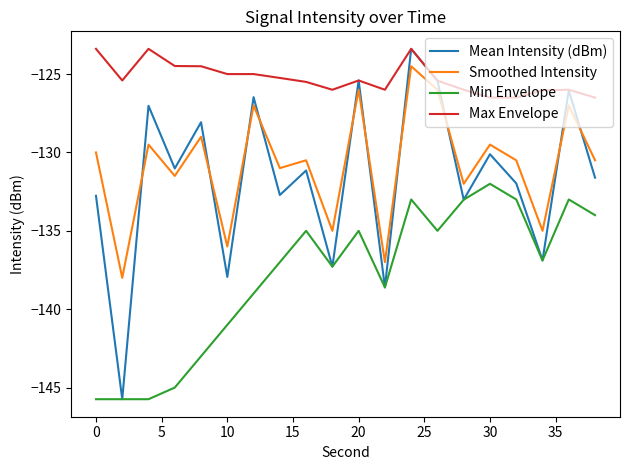

What is the maximum value for Mean Intensity (dBm)?

-123.4